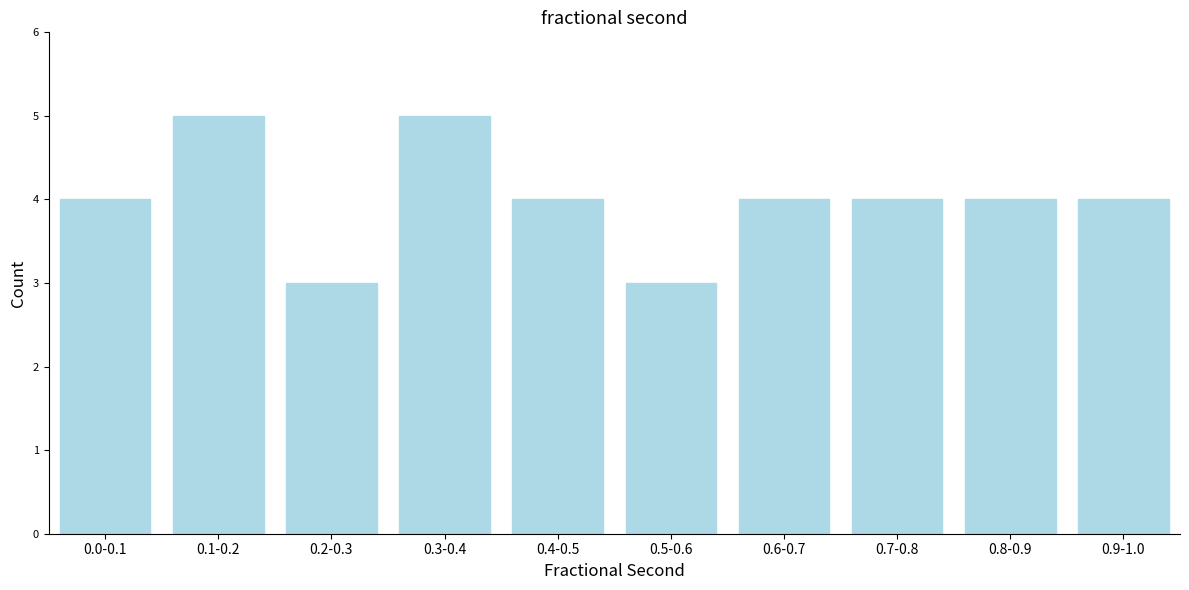

Reading left to right, extract all data points from this chart.

4	5	3	5	4	3	4	4	4	4